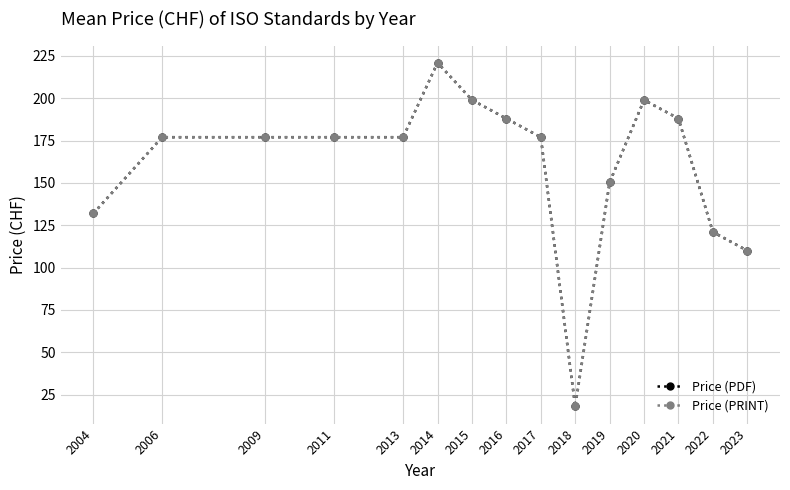

What is the difference between the maximum and minimum values in the Price (PRINT) series?

203.0